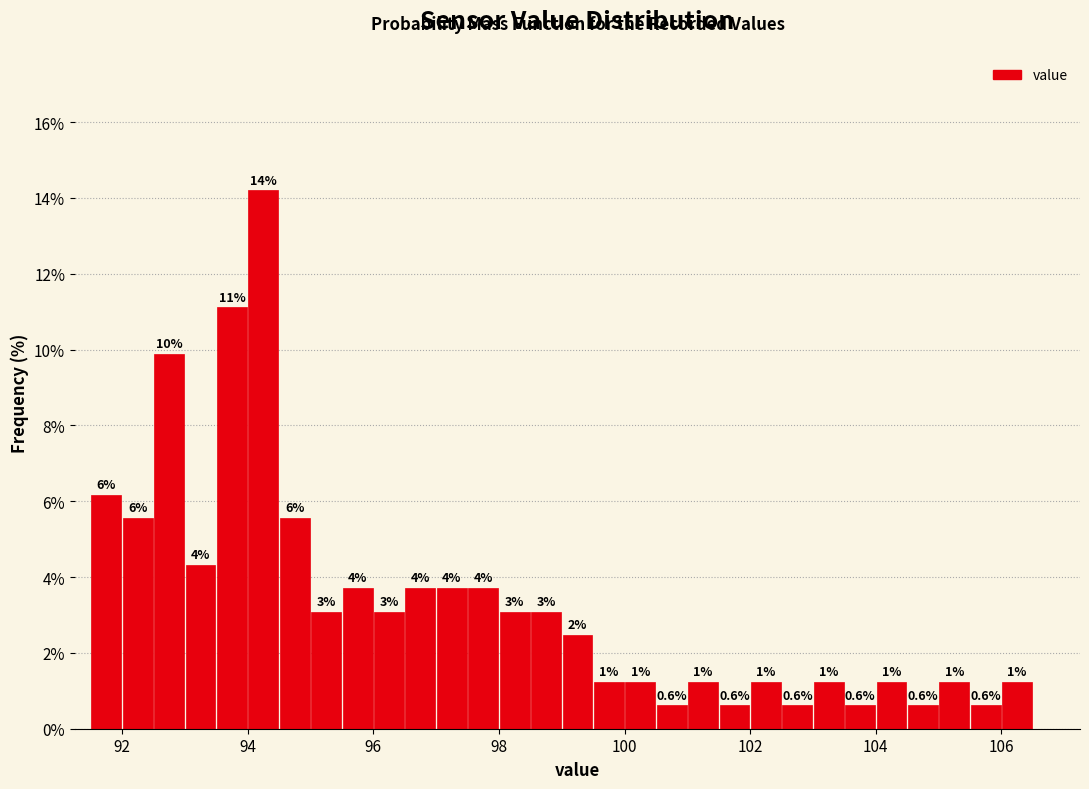

Around what value on the x-axis is the tallest bar? Give the approximate position of its centre, as read against the axis.

94.2